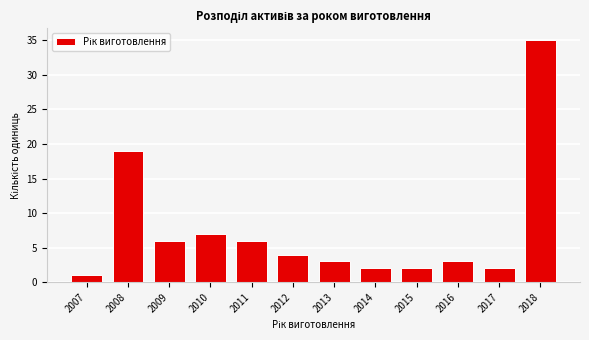

Reading left to right, list all the values displayed in this chart.

1	19	6	7	6	4	3	2	2	3	2	35